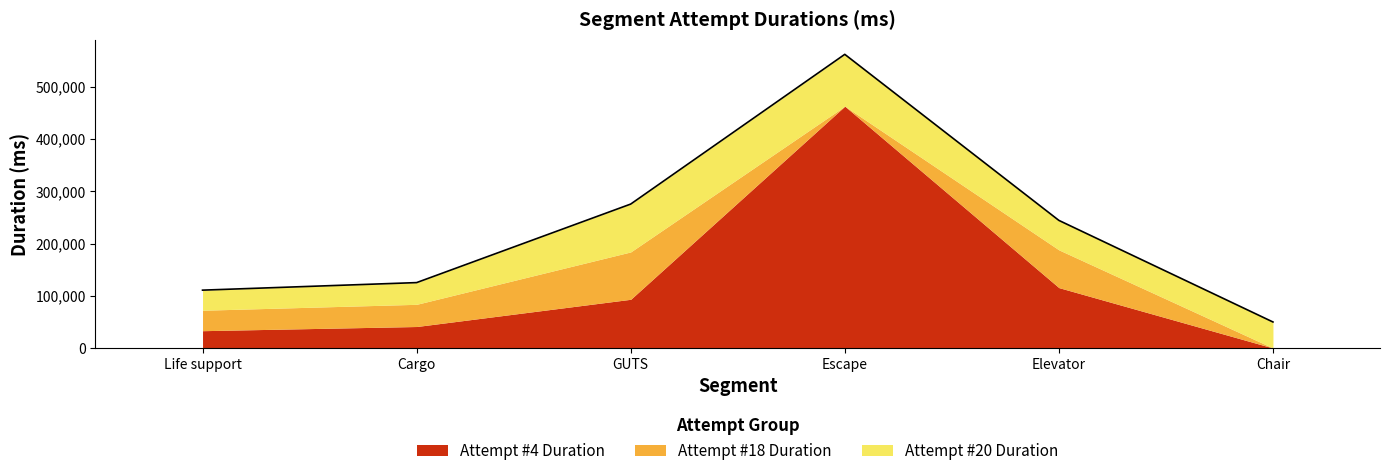

Which series changed the most between Life support and Escape?

Attempt #4 Duration